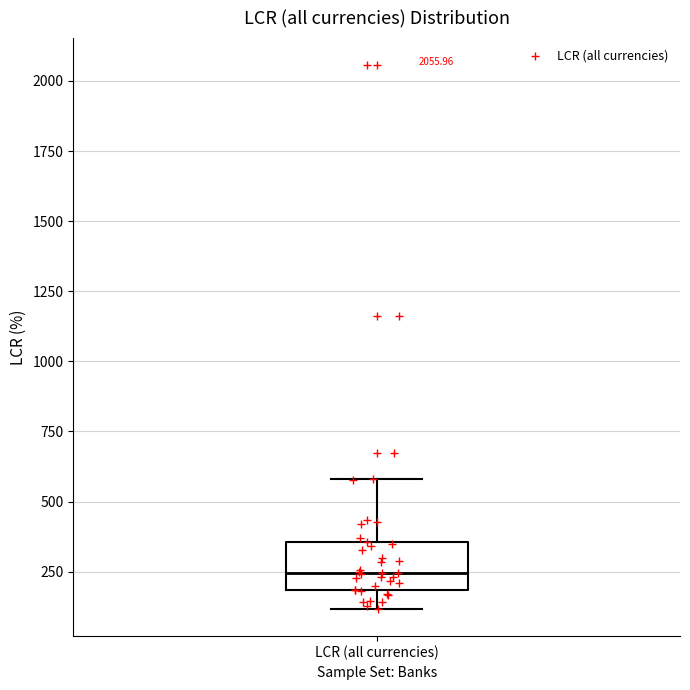

Transcribe this box plot: give where the median line is, the range the box spans, and where the two whiskers end, as read against the y-axis. The values are not printed on the chart, so give them approximately, as read against the axis.

median 250, box 200 to 350, whiskers 100 to 600